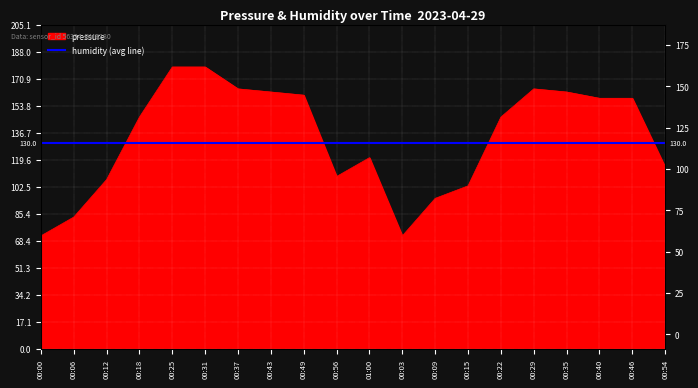

What is the difference between the values at 00:00 and 00:18?

75.1